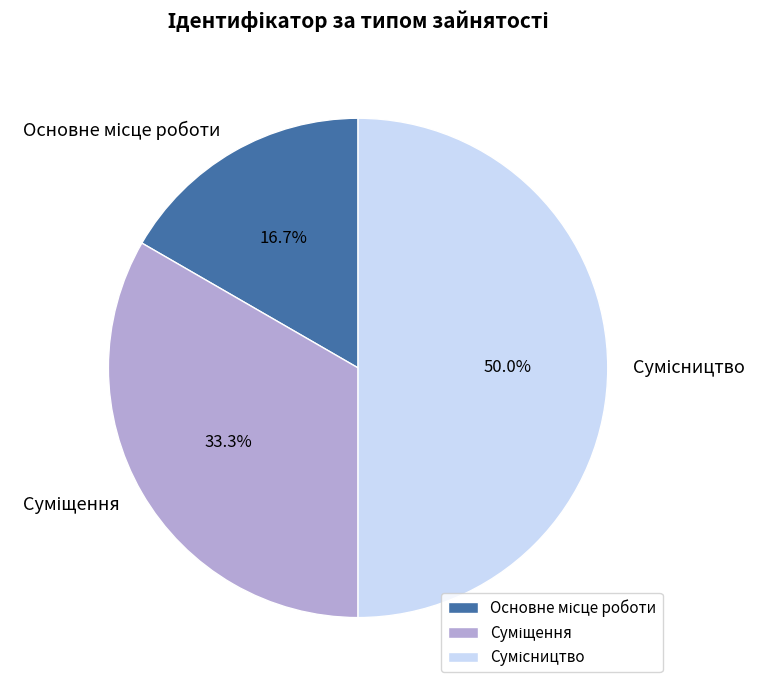

To the nearest percent, what percentage of the pie is Суміщення?

33%